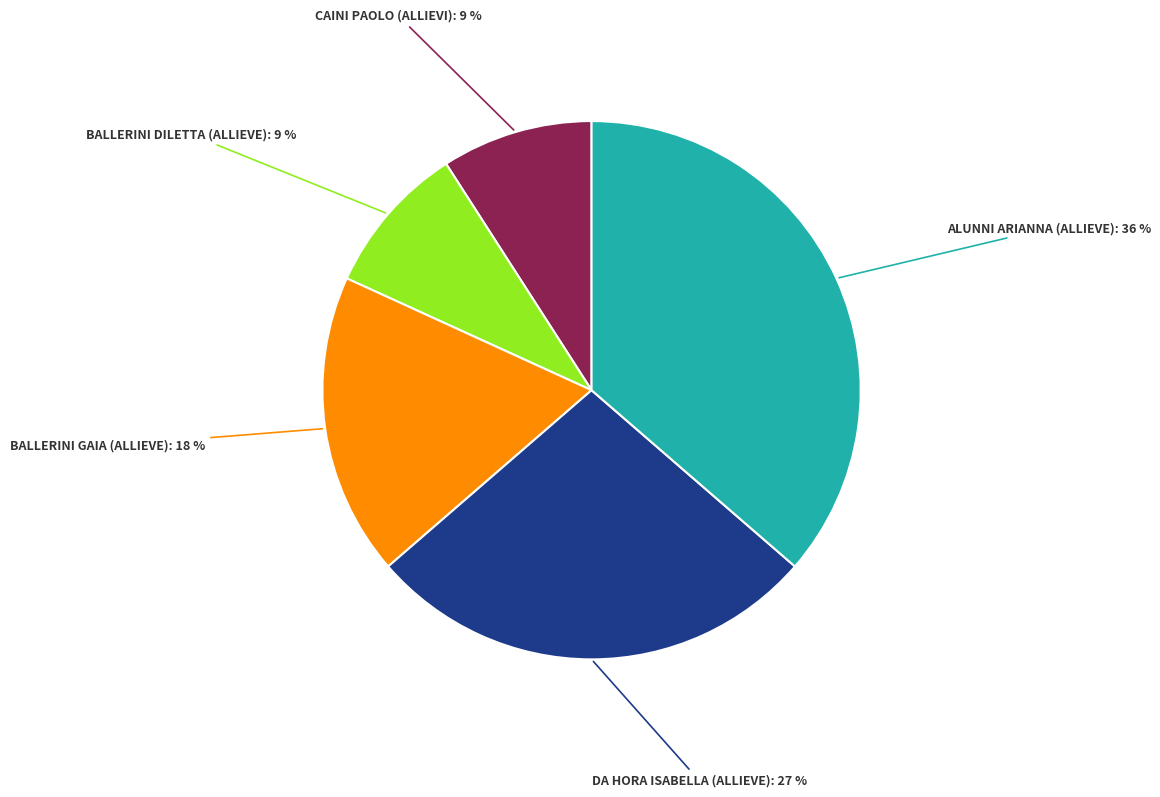

Does any single category account for the majority?

No